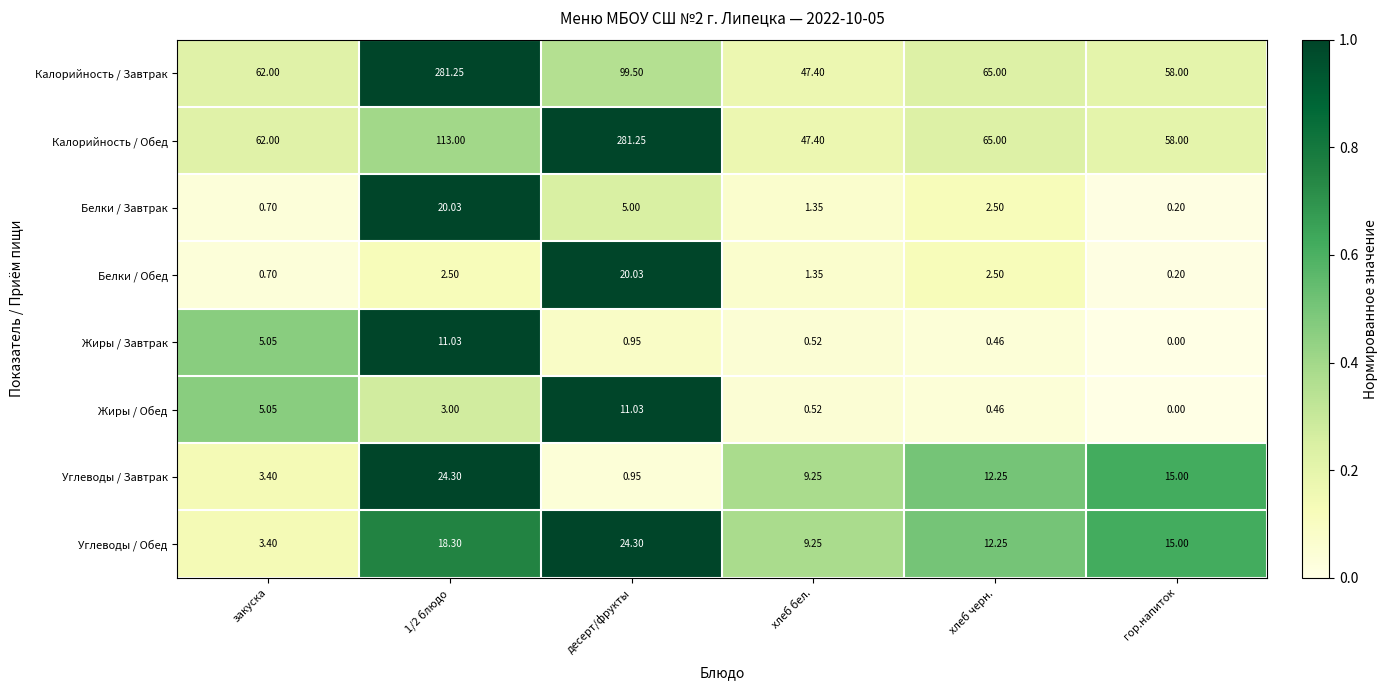

At 1/2 блюдо, list the series in order from largest to smallest.

Калорийность / Завтрак, Калорийность / Обед, Углеводы / Завтрак, Белки / Завтрак, Углеводы / Обед, Жиры / Завтрак, Жиры / Обед, Белки / Обед